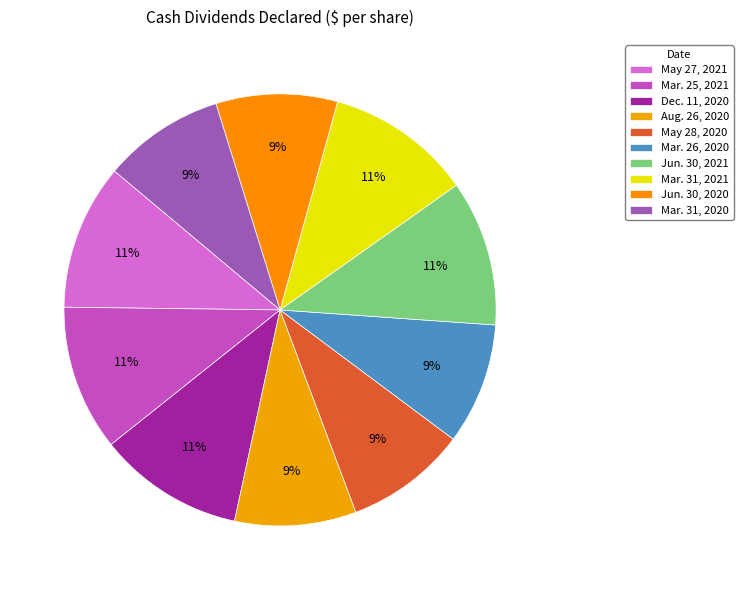

What percentage is the Dec. 11, 2020 slice, to the nearest percent?

11%